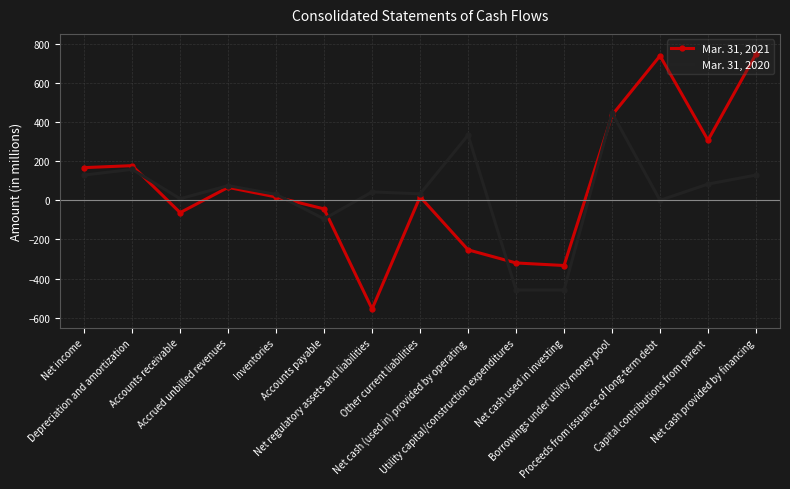

How many values in Mar. 31, 2021 are below zero?

6